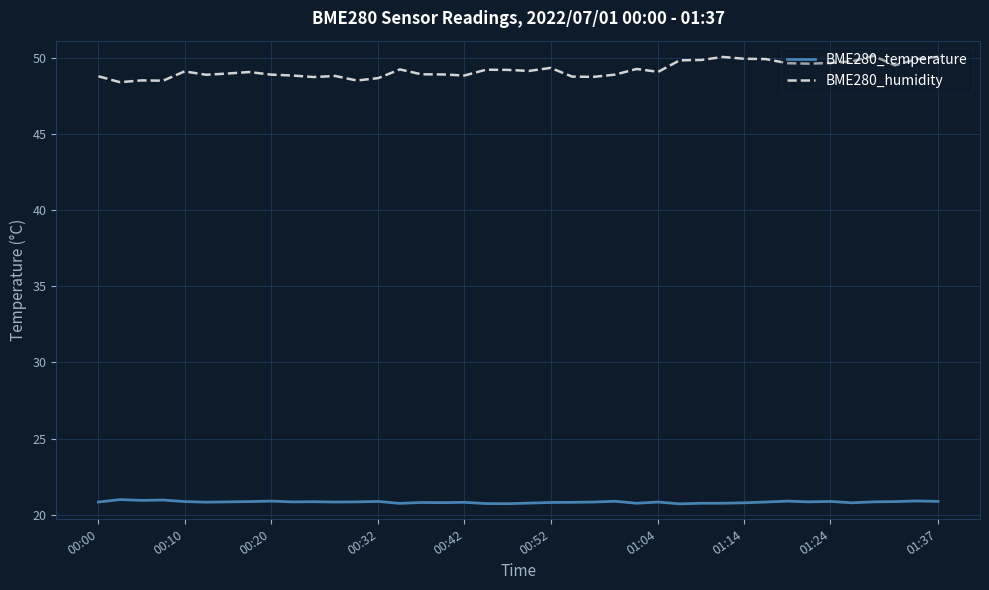

True or false: BME280_humidity and BME280_temperature cross at least once.

False